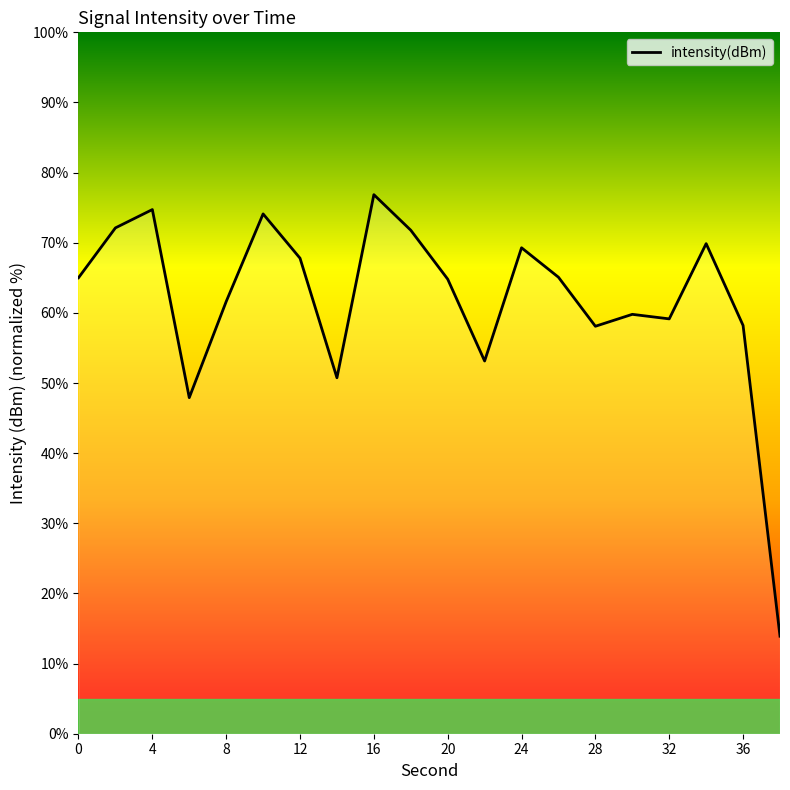

What is the difference between the maximum and minimum values?

62.9